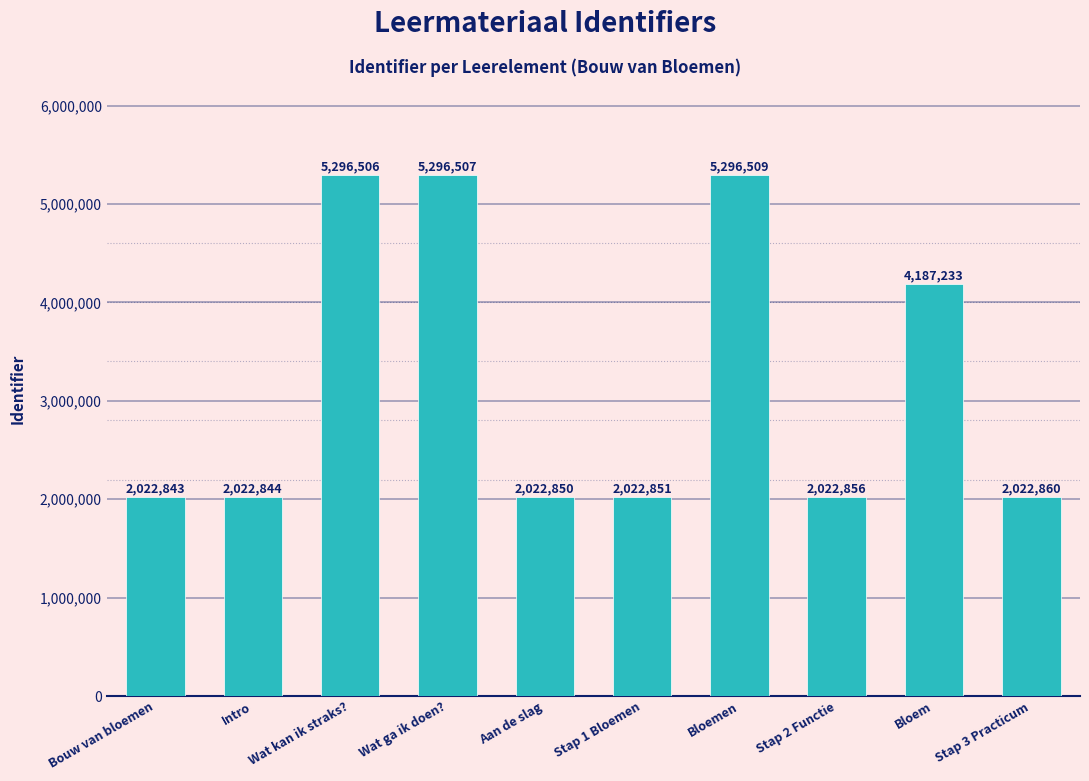

Is it true that the value at Stap 1 Bloemen is 2022851?

True